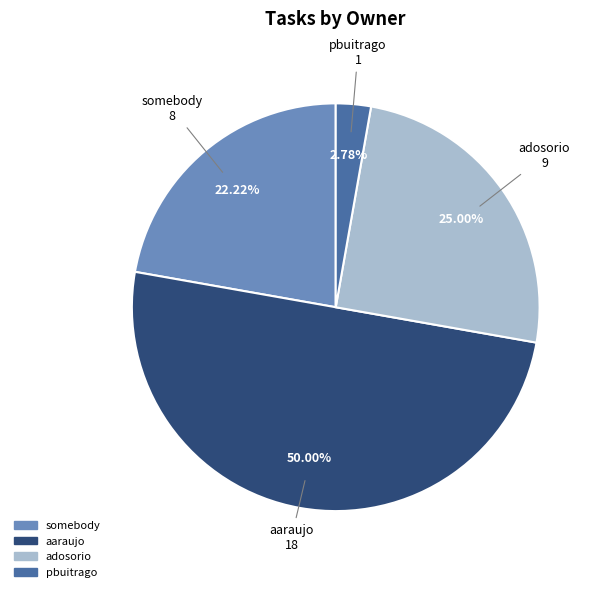

To the nearest percent, what is the difference between the largest and smallest slice percentages?

47%